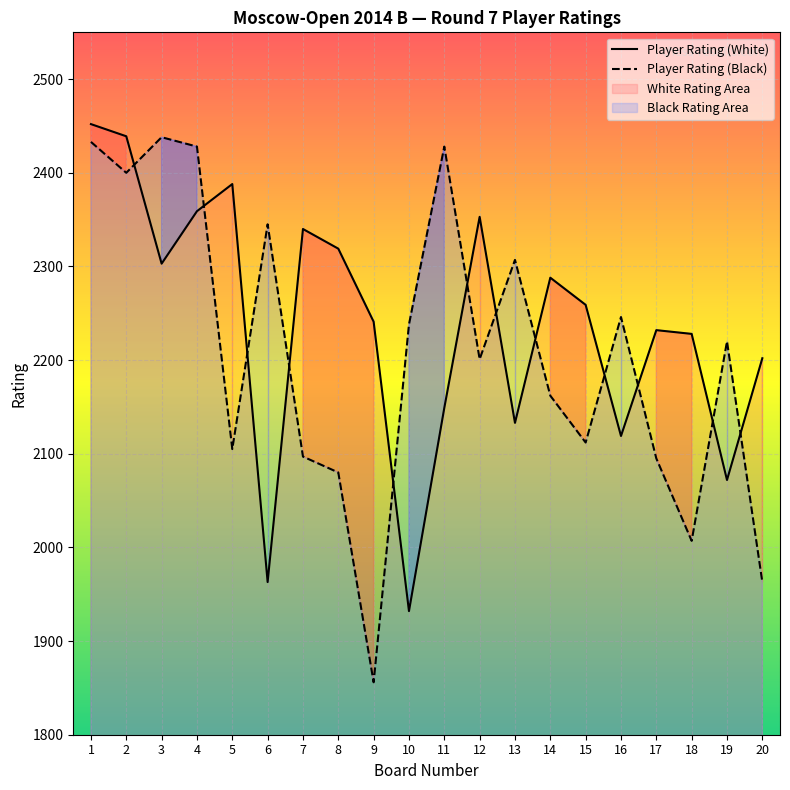

Where is the first local maximum for Player Rating (White)?

5